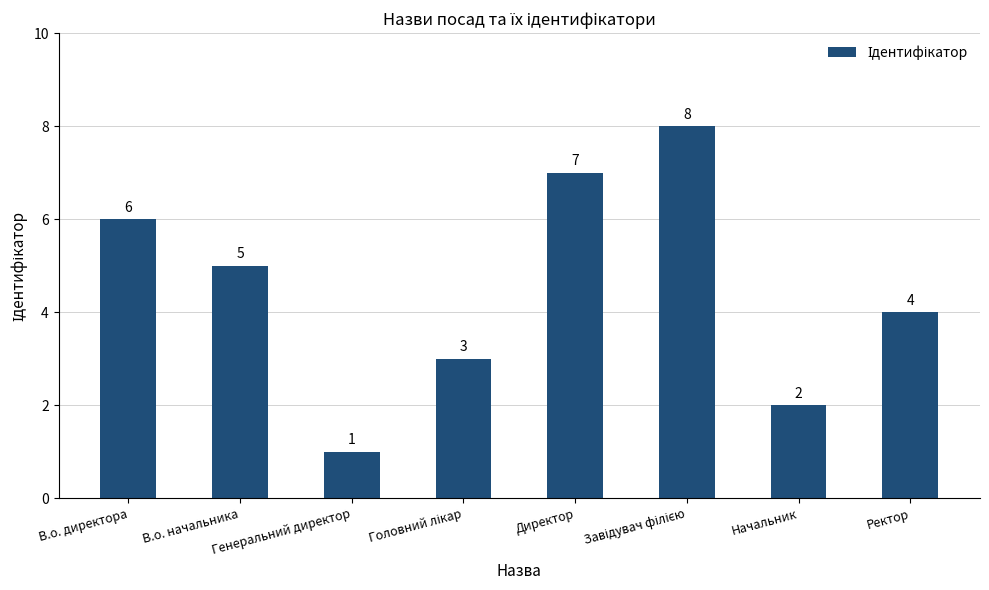

What is the label of the 8th bar from the right?

В.о. директора